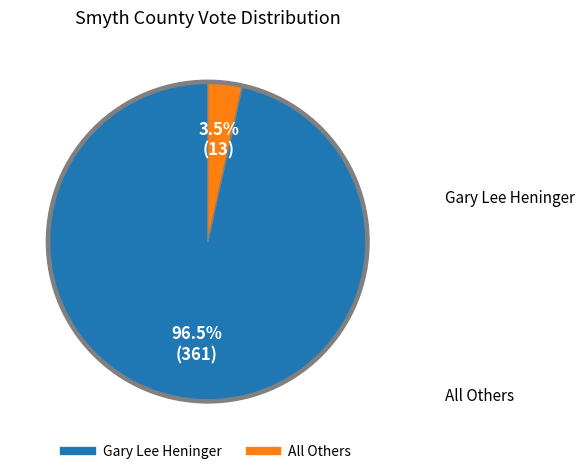

How much of the chart is everything except Gary Lee Heninger?

3.5%